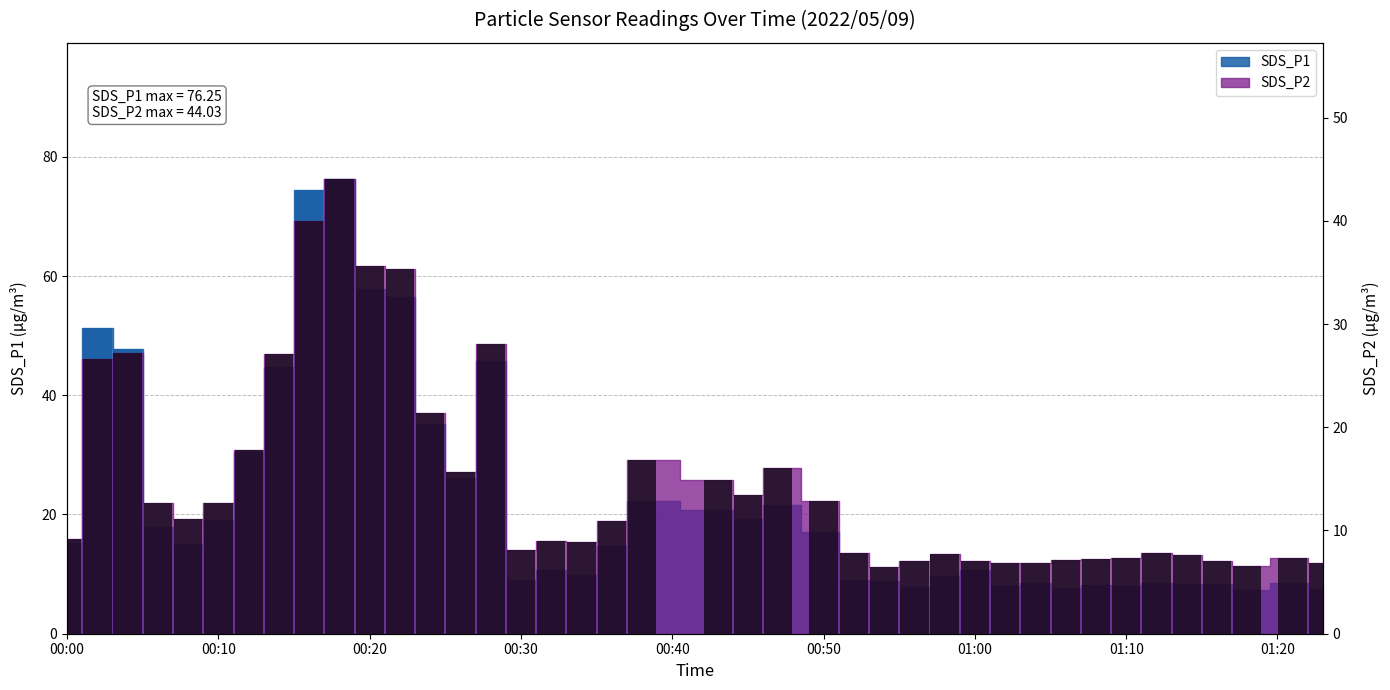

How many data points in SDS_P2 are less than 10?

20